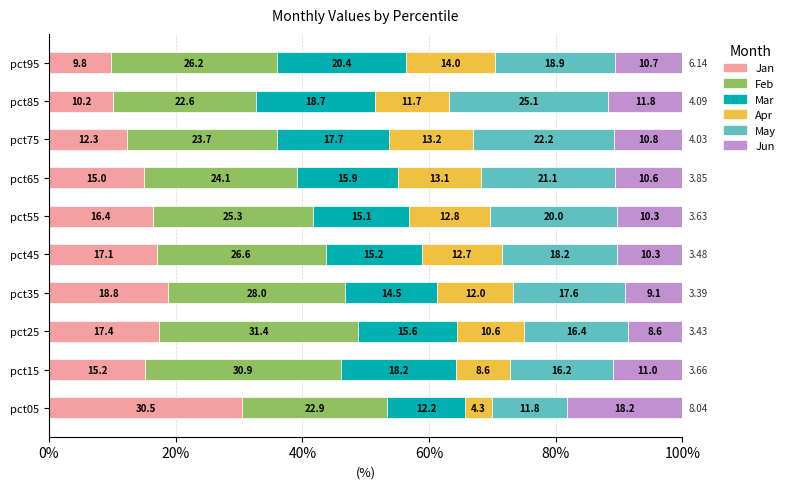

At which label is Jan closest to 20?

pct35